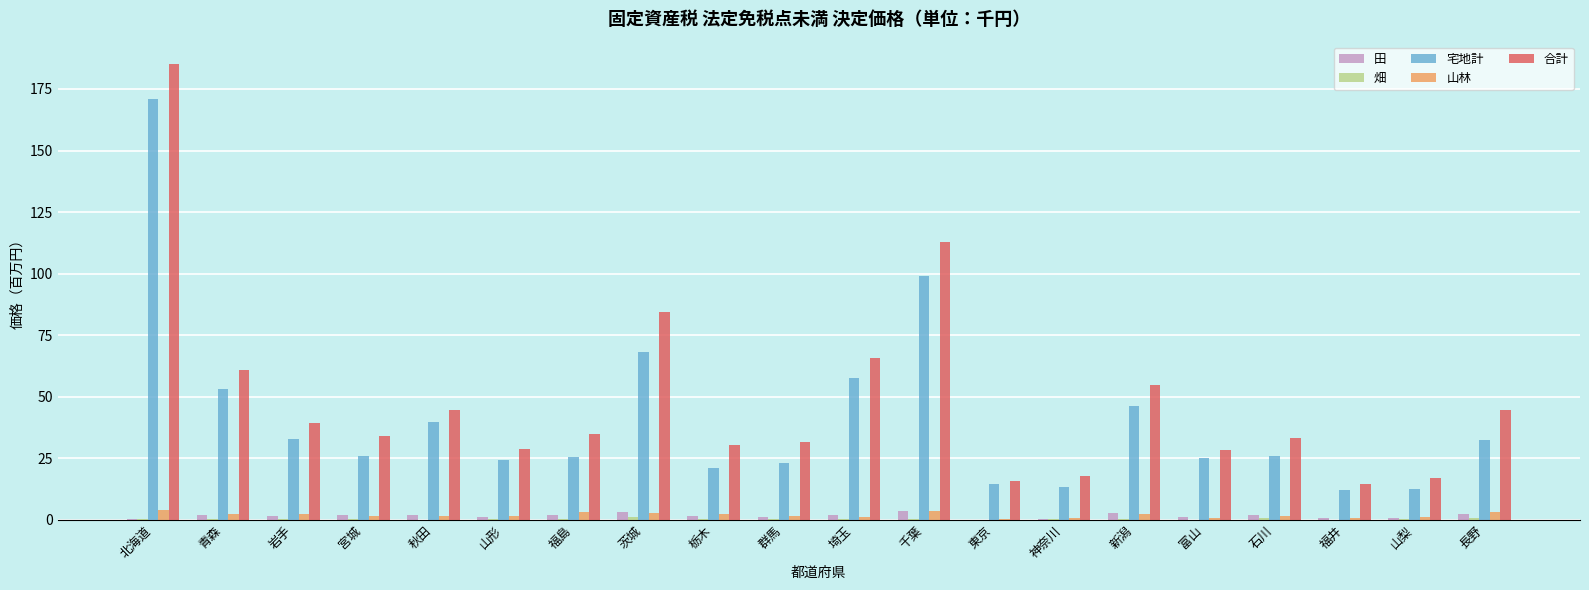

Is the value of 田 at 神奈川 greater than the value of 合計 at 宮城?

No